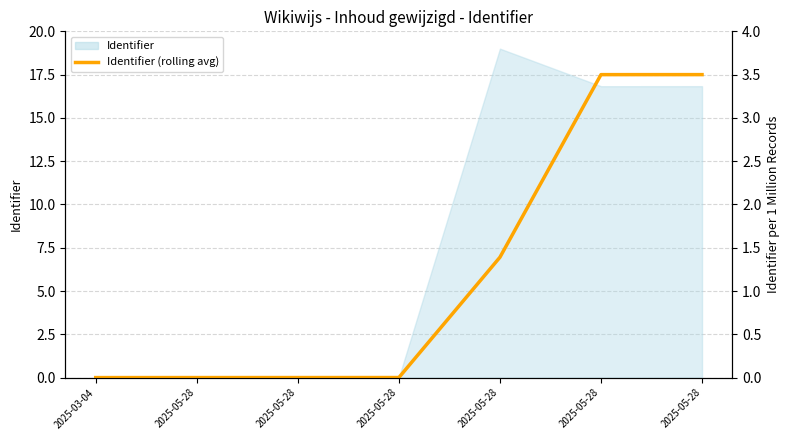

Between 2025-05-28 and 2025-05-28, which is larger?

2025-05-28